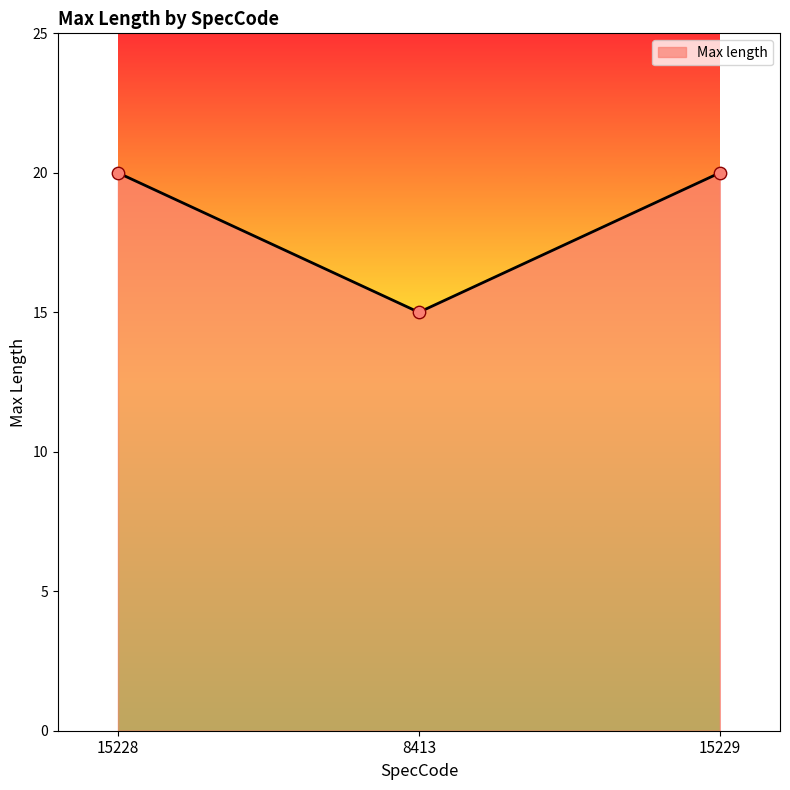

Which has a higher value, 15229 or 8413?

15229